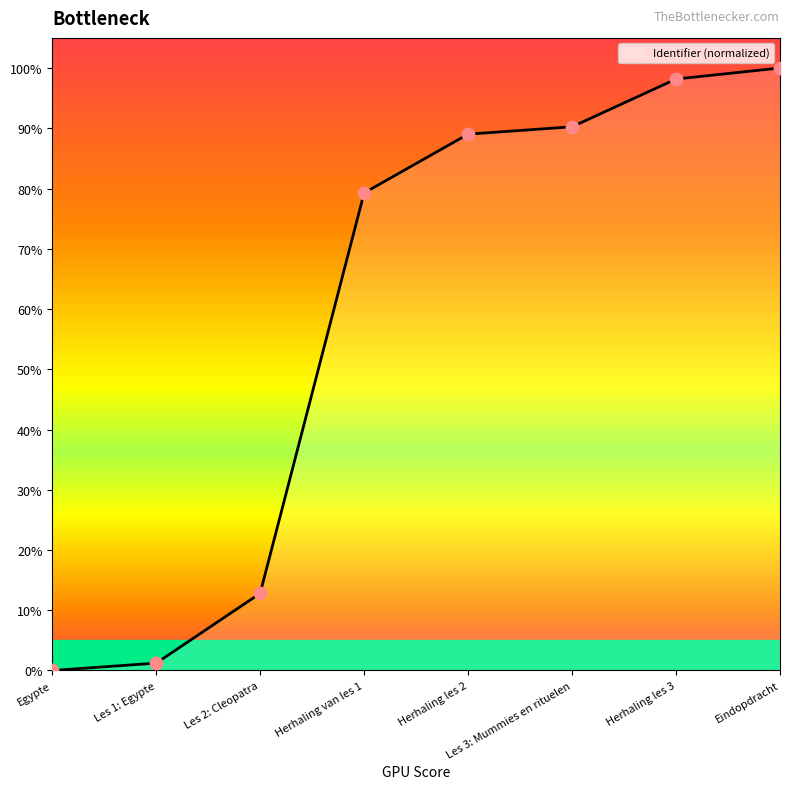

What is the change in value from Les 1: Egypte to Herhaling les 2?

+87.8